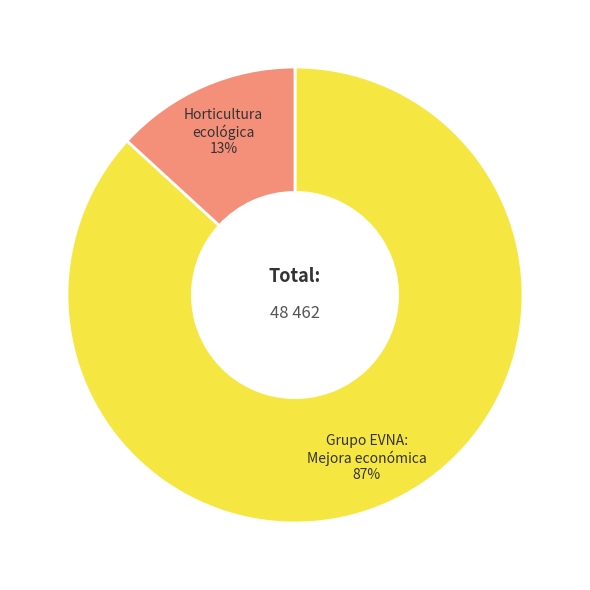

Does any single category account for the majority?

Yes